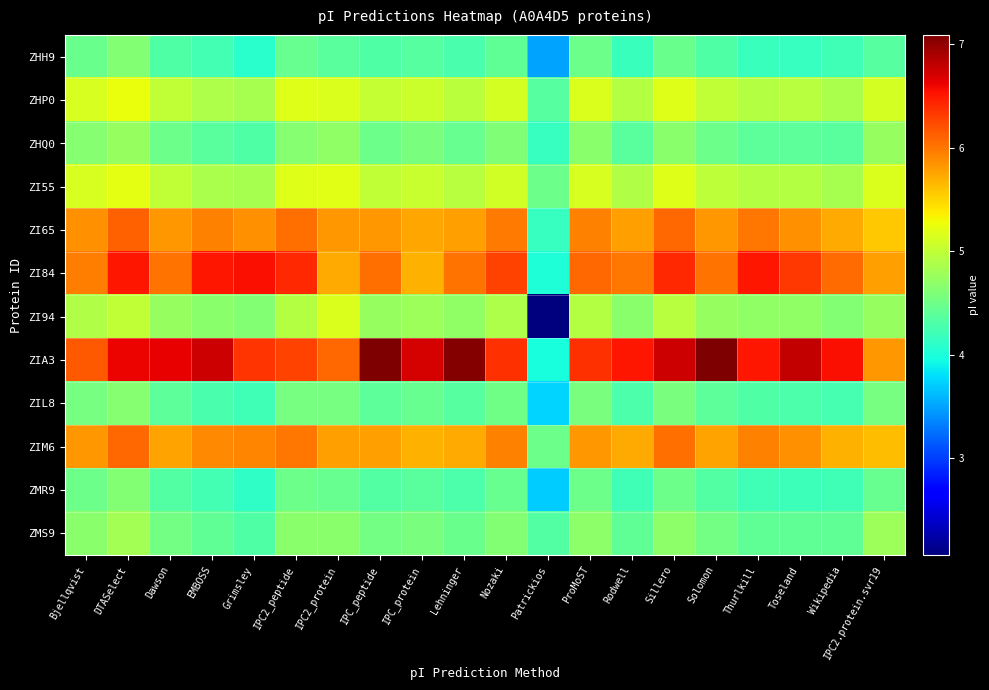

Reading left to right, extract all data points from this chart.

ZHH9: Bjellqvist=4.5	DTASelect=4.6	Dawson=4.3	EMBOSS=4.2	Grimsley=4.1	IPC2_peptide=4.4	IPC2_protein=4.4	IPC_peptide=4.3	IPC_protein=4.3	Lehninger=4.3	Nozaki=4.4	Patrickios=3.5	ProMoST=4.5	Rodwell=4.2	Sillero=4.5	Solomon=4.3	Thurlkill=4.2	Toseland=4.2	Wikipedia=4.2	IPC2.protein.svr19=4.4
ZHP0: Bjellqvist=5.1	DTASelect=5.3	Dawson=5.0	EMBOSS=4.9	Grimsley=4.9	IPC2_peptide=5.2	IPC2_protein=5.2	IPC_peptide=5.0	IPC_protein=5.1	Lehninger=5.0	Nozaki=5.1	Patrickios=4.3	ProMoST=5.2	Rodwell=4.9	Sillero=5.2	Solomon=5.0	Thurlkill=4.9	Toseland=4.9	Wikipedia=4.9	IPC2.protein.svr19=5.1
ZHQ0: Bjellqvist=4.6	DTASelect=4.7	Dawson=4.5	EMBOSS=4.4	Grimsley=4.3	IPC2_peptide=4.6	IPC2_protein=4.7	IPC_peptide=4.5	IPC_protein=4.6	Lehninger=4.4	Nozaki=4.6	Patrickios=4.2	ProMoST=4.7	Rodwell=4.4	Sillero=4.7	Solomon=4.5	Thurlkill=4.4	Toseland=4.4	Wikipedia=4.4	IPC2.protein.svr19=4.7
ZI55: Bjellqvist=5.1	DTASelect=5.2	Dawson=5.0	EMBOSS=4.9	Grimsley=4.8	IPC2_peptide=5.2	IPC2_protein=5.2	IPC_peptide=5.0	IPC_protein=5.0	Lehninger=4.9	Nozaki=5.1	Patrickios=4.5	ProMoST=5.1	Rodwell=4.9	Sillero=5.2	Solomon=5.0	Thurlkill=4.9	Toseland=4.9	Wikipedia=4.8	IPC2.protein.svr19=5.1
ZI65: Bjellqvist=5.9	DTASelect=6.1	Dawson=5.8	EMBOSS=5.9	Grimsley=5.9	IPC2_peptide=6.0	IPC2_protein=5.8	IPC_peptide=5.8	IPC_protein=5.8	Lehninger=5.8	Nozaki=6.0	Patrickios=4.2	ProMoST=5.9	Rodwell=5.8	Sillero=6.1	Solomon=5.8	Thurlkill=6.0	Toseland=5.9	Wikipedia=5.7	IPC2.protein.svr19=5.6
ZI84: Bjellqvist=6.0	DTASelect=6.5	Dawson=6.0	EMBOSS=6.5	Grimsley=6.5	IPC2_peptide=6.4	IPC2_protein=5.7	IPC_peptide=6.0	IPC_protein=5.7	Lehninger=6.0	Nozaki=6.3	Patrickios=4.0	ProMoST=6.1	Rodwell=6.0	Sillero=6.4	Solomon=6.0	Thurlkill=6.5	Toseland=6.3	Wikipedia=6.1	IPC2.protein.svr19=5.8
ZI94: Bjellqvist=4.9	DTASelect=5.0	Dawson=4.7	EMBOSS=4.7	Grimsley=4.6	IPC2_peptide=4.9	IPC2_protein=5.2	IPC_peptide=4.7	IPC_protein=4.8	Lehninger=4.7	Nozaki=4.9	Patrickios=2.1	ProMoST=4.9	Rodwell=4.7	Sillero=4.9	Solomon=4.7	Thurlkill=4.7	Toseland=4.7	Wikipedia=4.6	IPC2.protein.svr19=4.7
ZIA3: Bjellqvist=6.2	DTASelect=6.6	Dawson=6.6	EMBOSS=6.7	Grimsley=6.4	IPC2_peptide=6.3	IPC2_protein=6.1	IPC_peptide=7.1	IPC_protein=6.7	Lehninger=7.1	Nozaki=6.4	Patrickios=4.0	ProMoST=6.4	Rodwell=6.5	Sillero=6.7	Solomon=7.1	Thurlkill=6.5	Toseland=6.8	Wikipedia=6.5	IPC2.protein.svr19=5.8
ZIL8: Bjellqvist=4.5	DTASelect=4.6	Dawson=4.4	EMBOSS=4.3	Grimsley=4.2	IPC2_peptide=4.5	IPC2_protein=4.5	IPC_peptide=4.4	IPC_protein=4.4	Lehninger=4.3	Nozaki=4.5	Patrickios=3.7	ProMoST=4.6	Rodwell=4.3	Sillero=4.6	Solomon=4.4	Thurlkill=4.3	Toseland=4.3	Wikipedia=4.3	IPC2.protein.svr19=4.5
ZIM6: Bjellqvist=5.8	DTASelect=6.1	Dawson=5.8	EMBOSS=5.9	Grimsley=5.9	IPC2_peptide=6.0	IPC2_protein=5.8	IPC_peptide=5.8	IPC_protein=5.7	Lehninger=5.7	Nozaki=5.9	Patrickios=4.5	ProMoST=5.8	Rodwell=5.7	Sillero=6.0	Solomon=5.8	Thurlkill=5.9	Toseland=5.9	Wikipedia=5.7	IPC2.protein.svr19=5.6
ZMR9: Bjellqvist=4.5	DTASelect=4.6	Dawson=4.3	EMBOSS=4.2	Grimsley=4.1	IPC2_peptide=4.5	IPC2_protein=4.4	IPC_peptide=4.3	IPC_protein=4.4	Lehninger=4.3	Nozaki=4.4	Patrickios=3.7	ProMoST=4.5	Rodwell=4.2	Sillero=4.5	Solomon=4.3	Thurlkill=4.2	Toseland=4.2	Wikipedia=4.2	IPC2.protein.svr19=4.5
ZMS9: Bjellqvist=4.7	DTASelect=4.8	Dawson=4.5	EMBOSS=4.4	Grimsley=4.3	IPC2_peptide=4.7	IPC2_protein=4.7	IPC_peptide=4.5	IPC_protein=4.6	Lehninger=4.5	Nozaki=4.6	Patrickios=4.3	ProMoST=4.7	Rodwell=4.4	Sillero=4.7	Solomon=4.5	Thurlkill=4.4	Toseland=4.4	Wikipedia=4.4	IPC2.protein.svr19=4.8